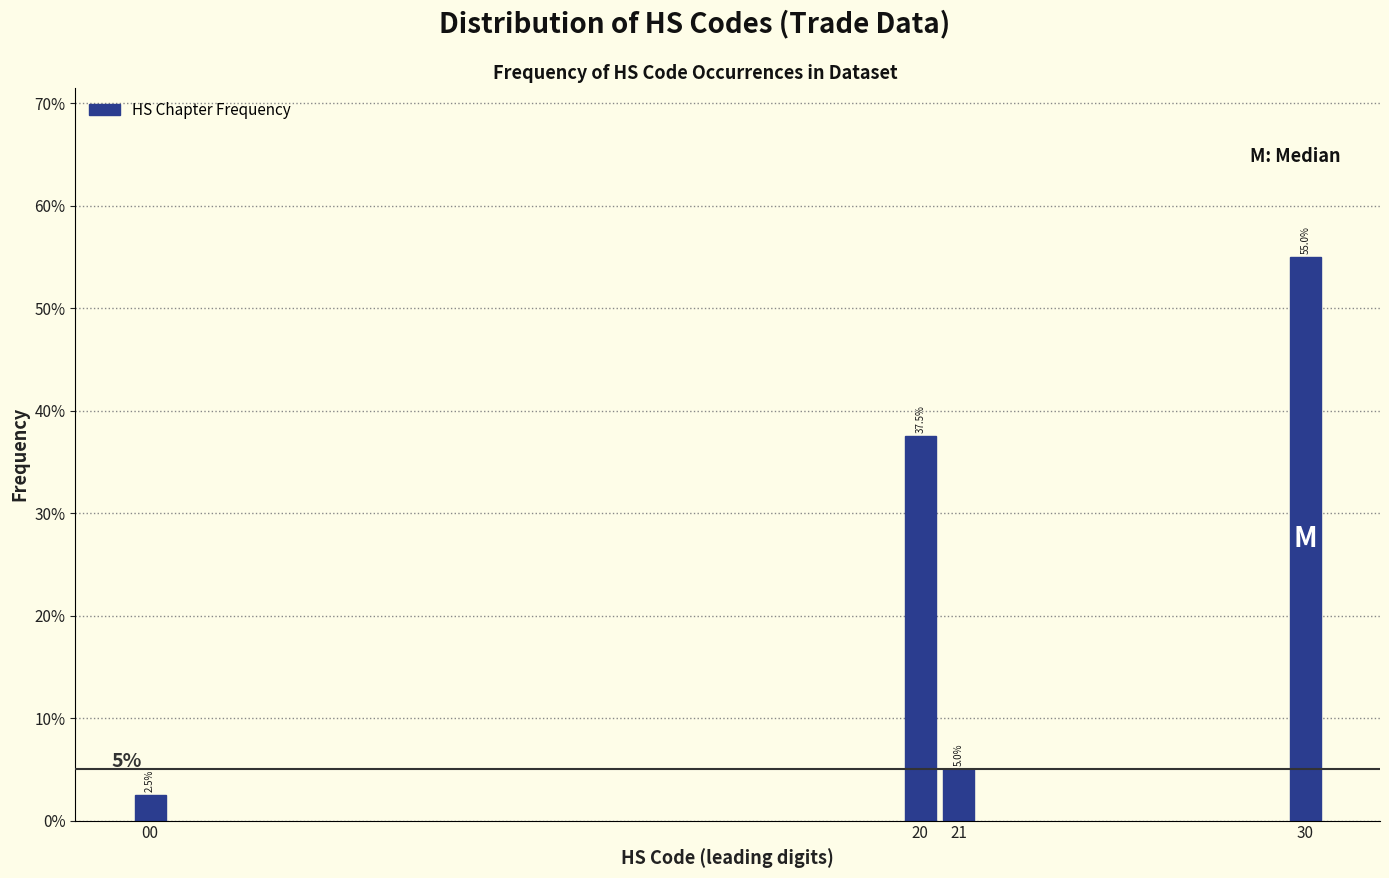

Reading right to left, what are all the values shown in this chart?

30=55.0	21=5.0	20=37.5	00=2.5